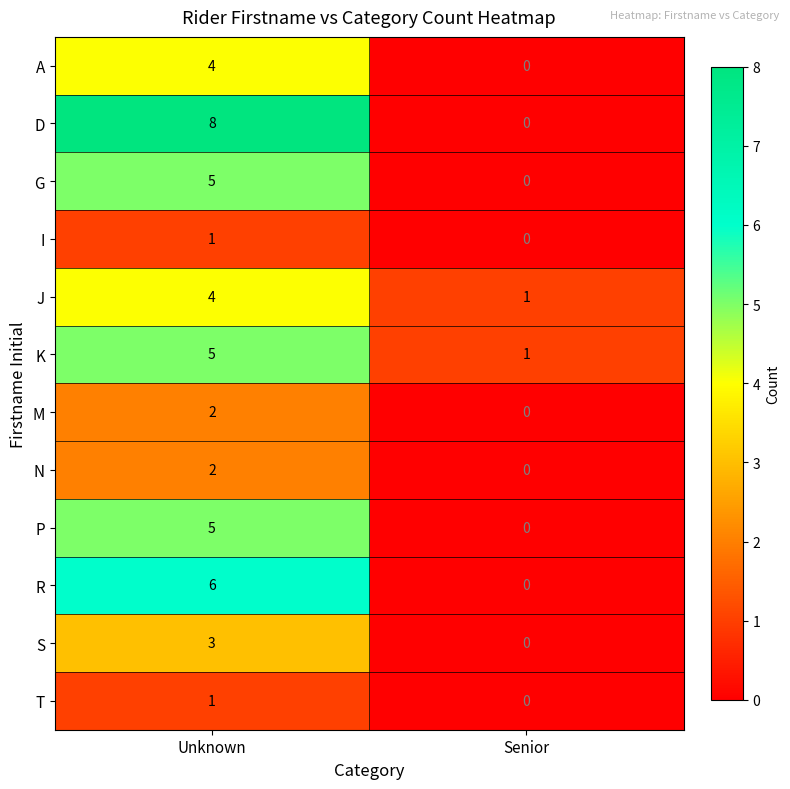

Where is P nearest to the value 2?

Senior